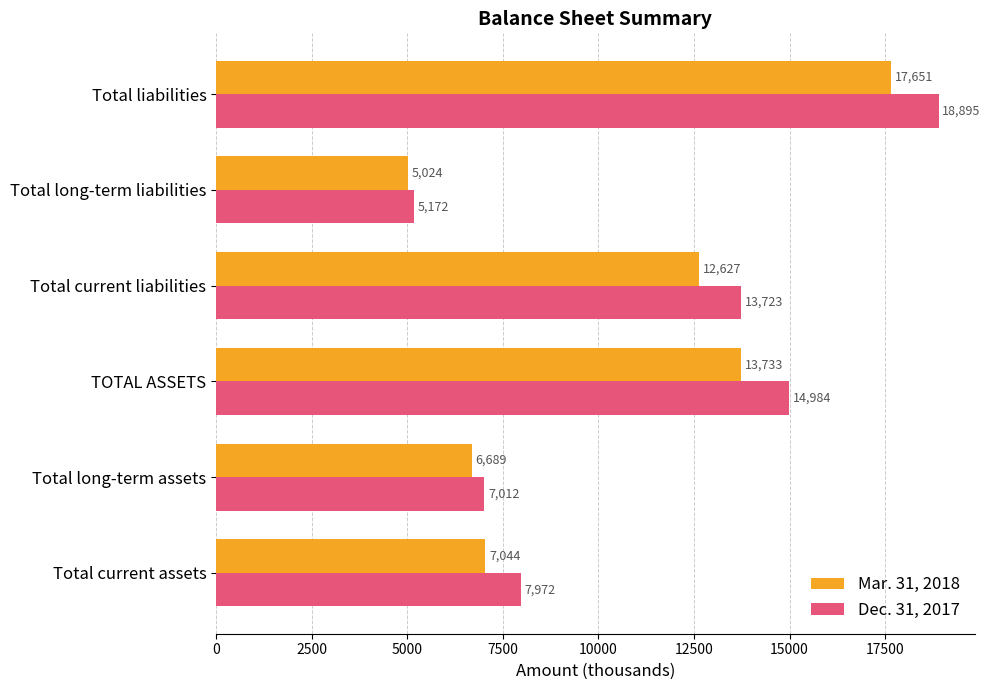

At which label does Dec. 31, 2017 reach its peak?

Total liabilities